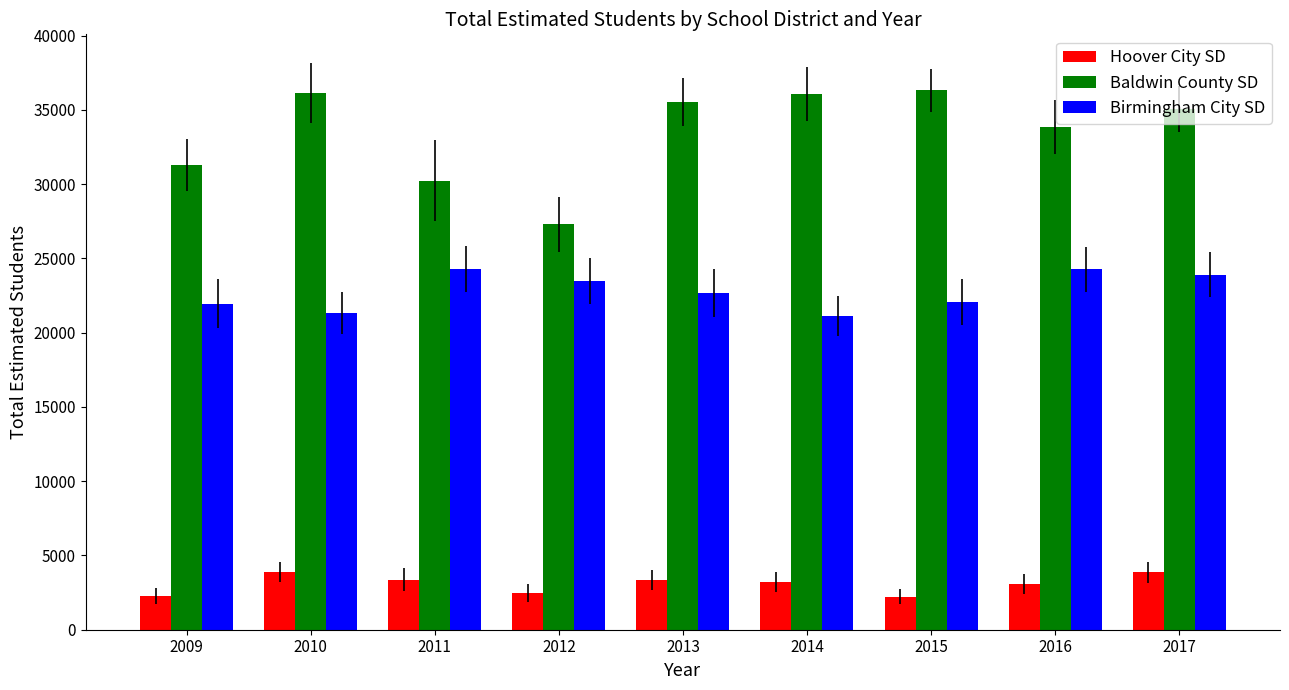

Which series changed the most between 2009 and 2011?

Birmingham City SD